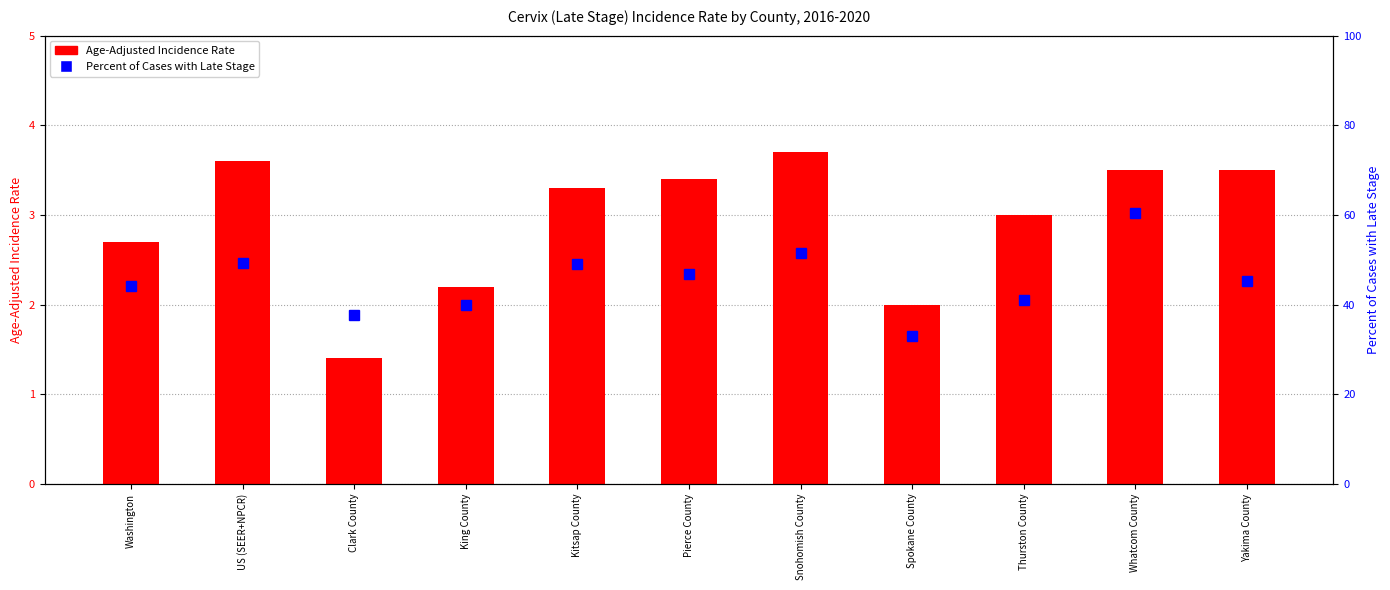

How many values in the Age-Adjusted Incidence Rate series are below 3?

4